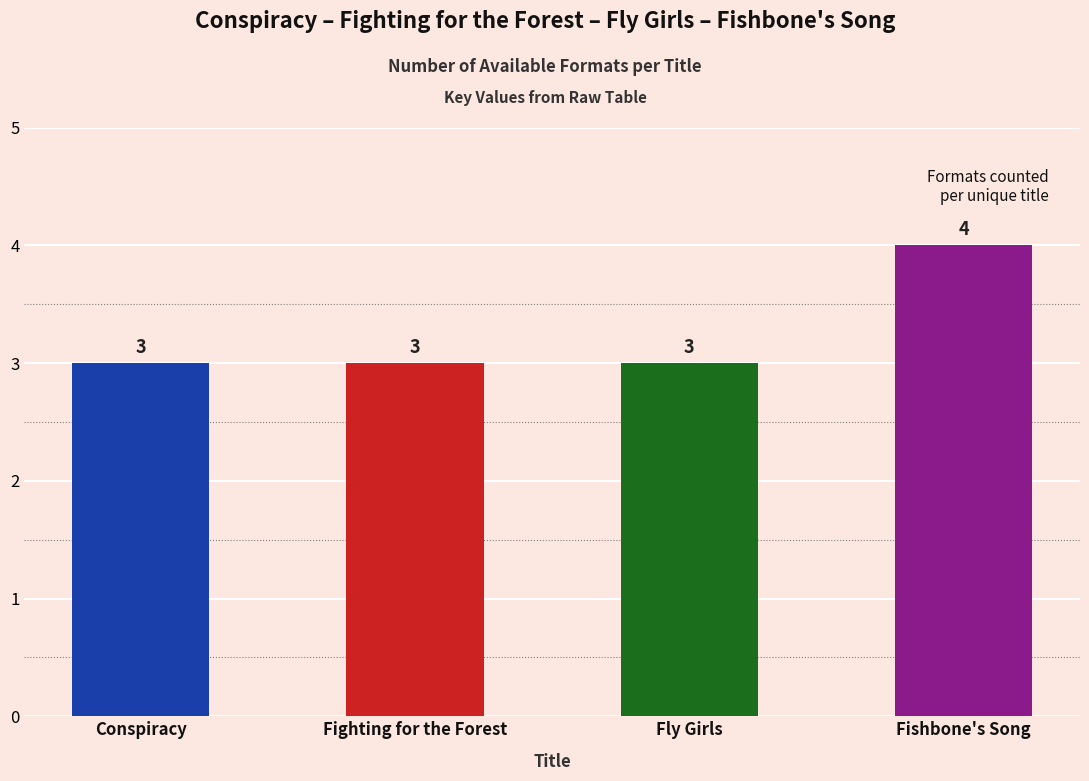

What is the change in value from Fighting for the Forest to Fishbone's Song?

+1